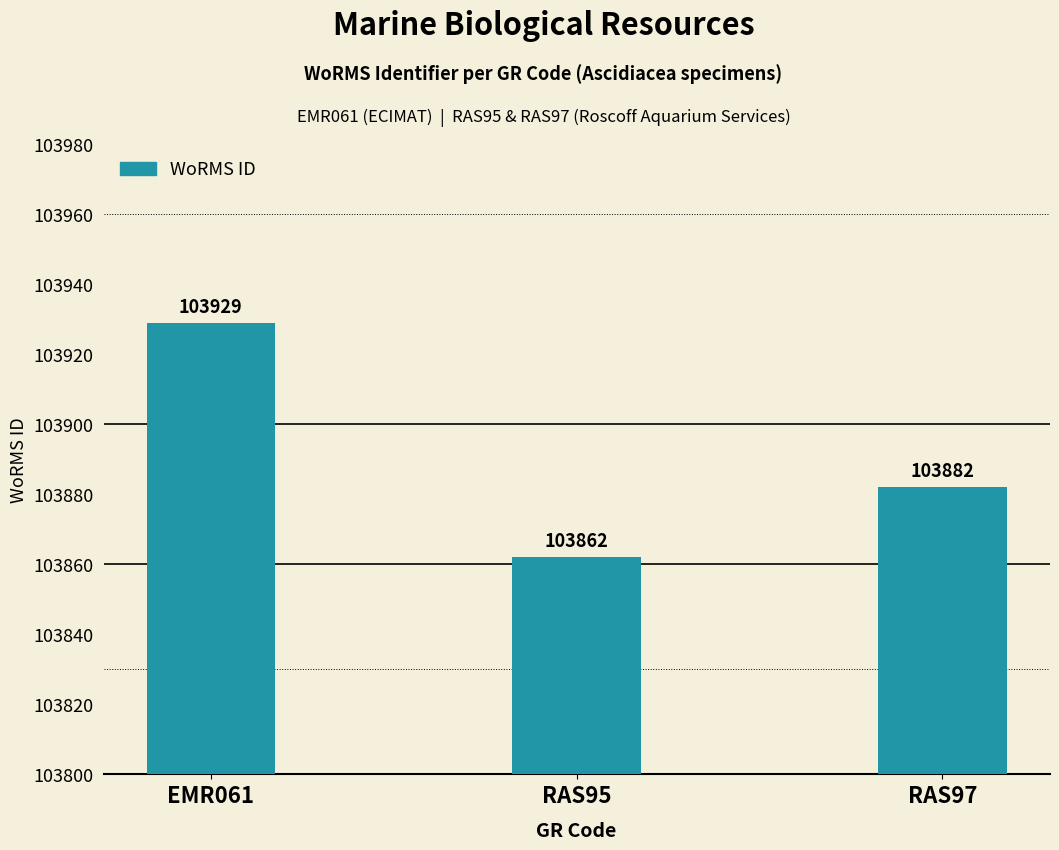

Approximately how many times larger is the value at RAS95 compared to RAS97?

1.0